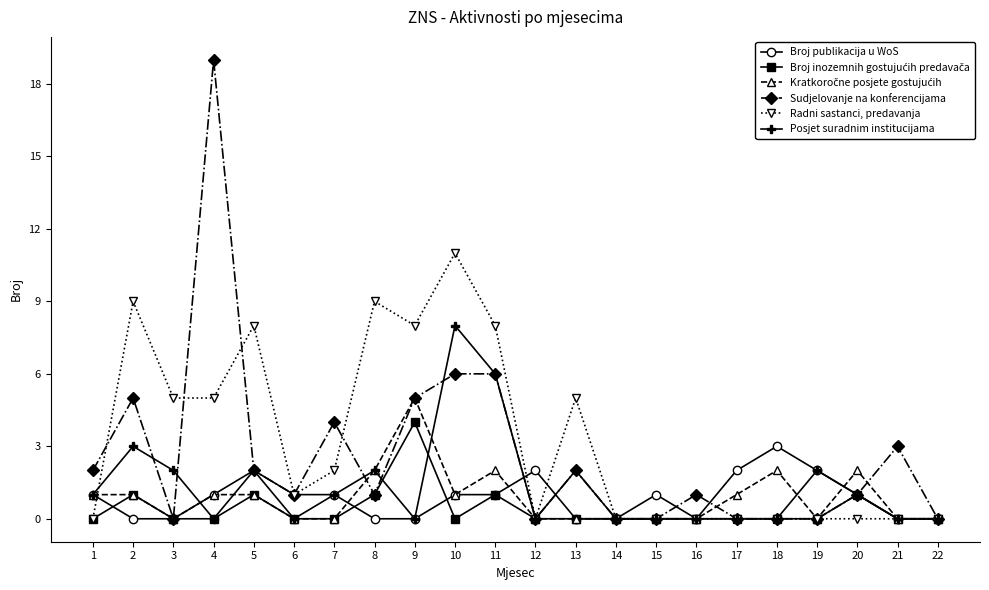

The Posjet suradnim institucijama series shows 0 at 7. True or false?

False